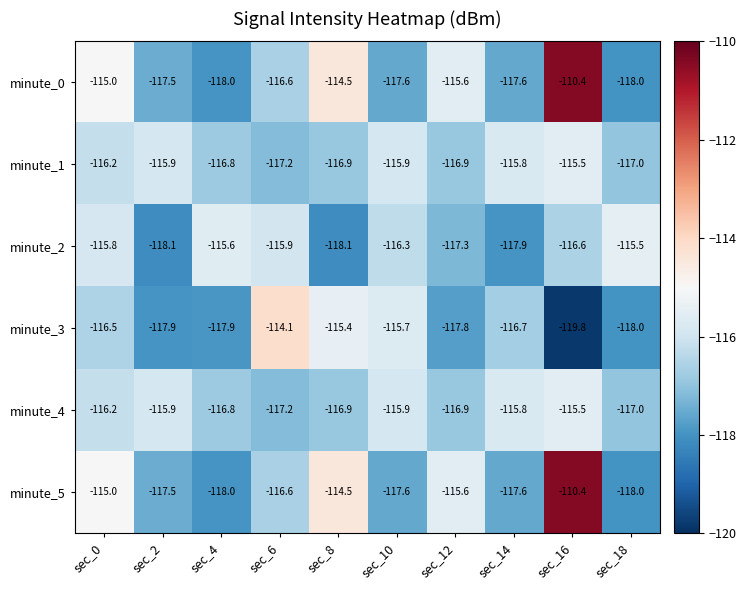

The minute_2 series shows -59.9 at sec_6. True or false?

False